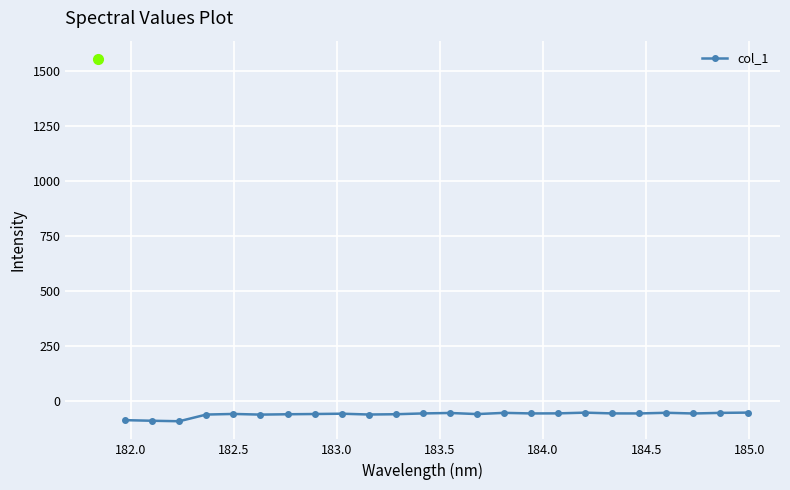

What is the difference between the maximum and minimum values?

39.2